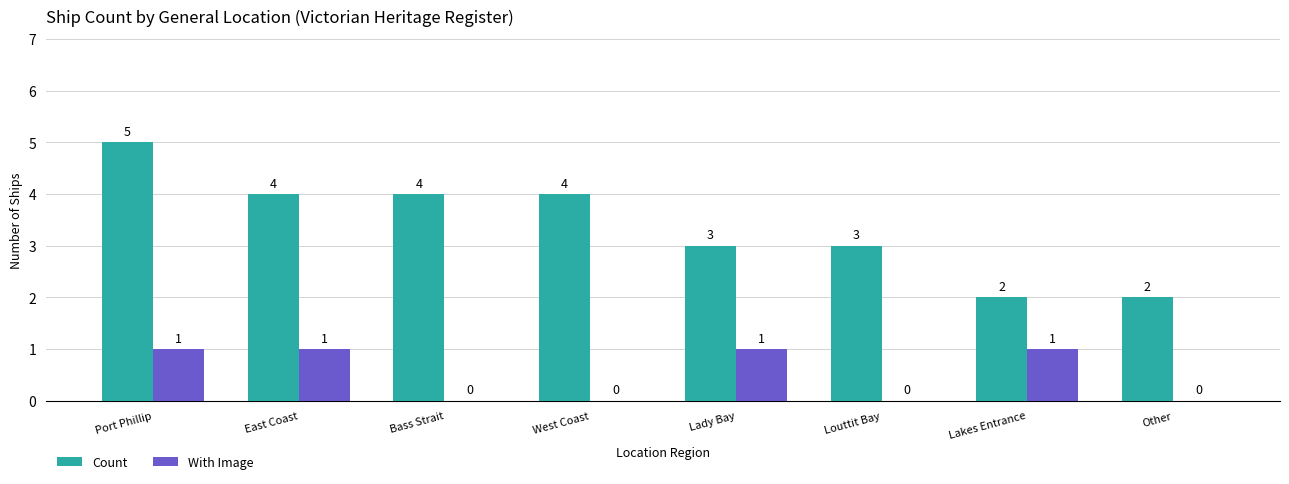

What is the greatest value displayed?

5